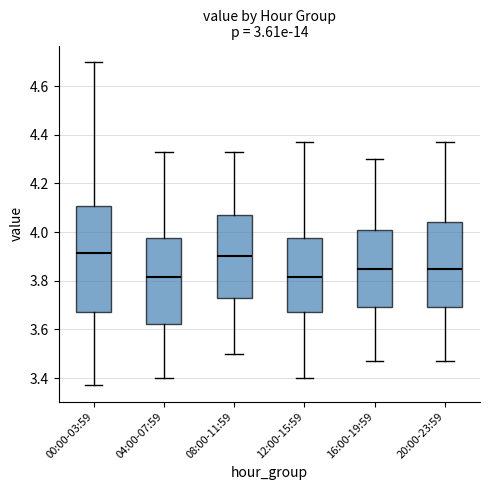

Comparing the boxes themselves (not the whiskers), which one is the tallest?

00:00-03:59